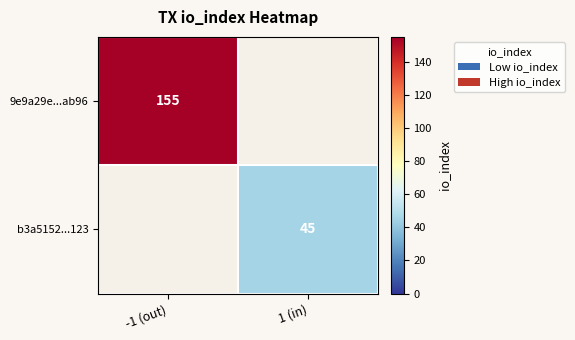

True or false: b3a5152...123 has a value of 69 at 1 (in).

False